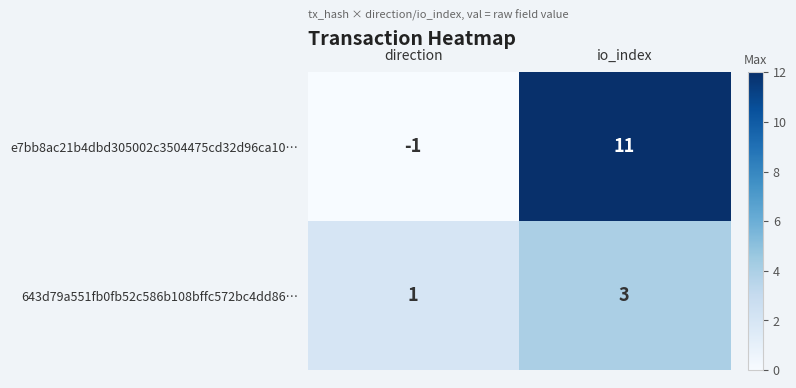

Reading left to right, extract all data points from this chart.

e7bb8ac21b4dbd305002c3504475cd32d96ca10…: direction=-1	io_index=11
643d79a551fb0fb52c586b108bffc572bc4dd86…: direction=1	io_index=3